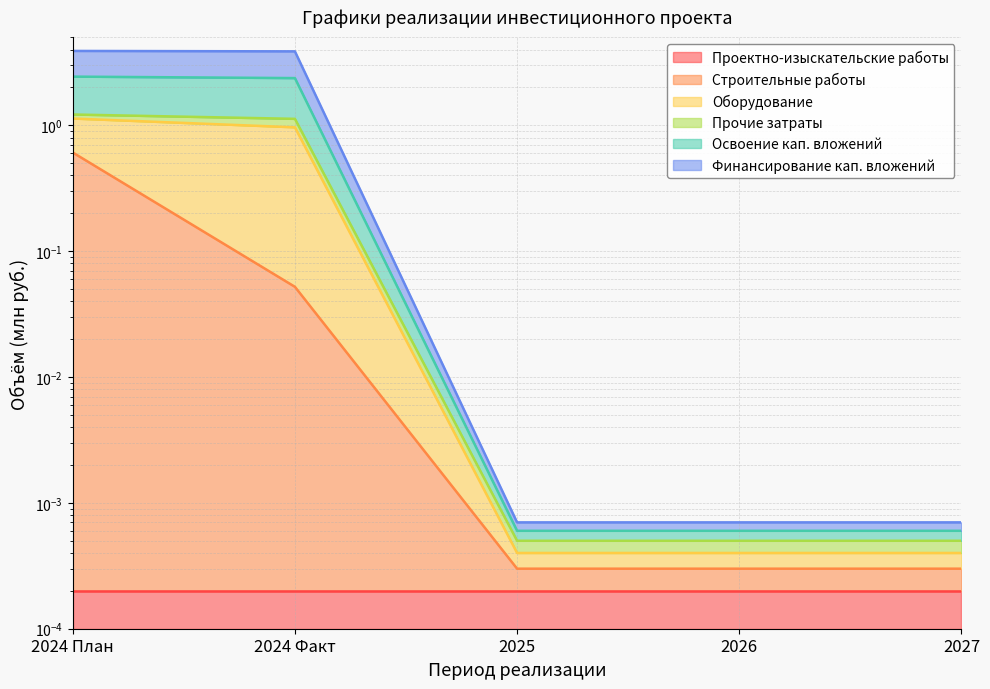

What is the difference between the highest and lowest values at 2024 Факт?

3.8